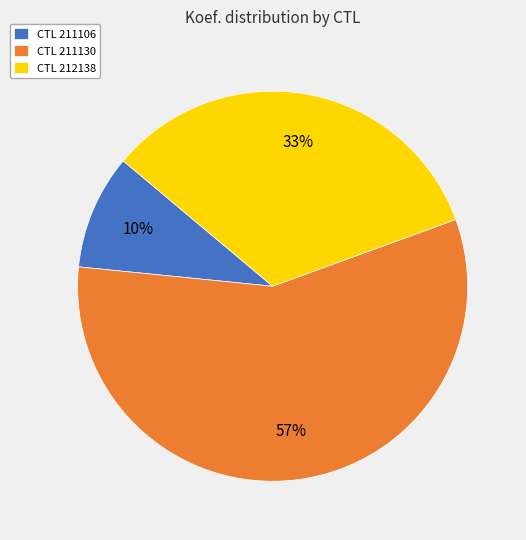

True or false: CTL 211130 accounts for 66% of the total.

False